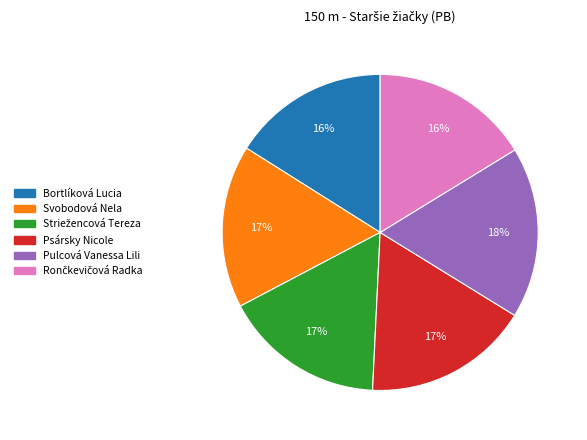

Which slice is the largest?

Pulcová Vanessa Lili